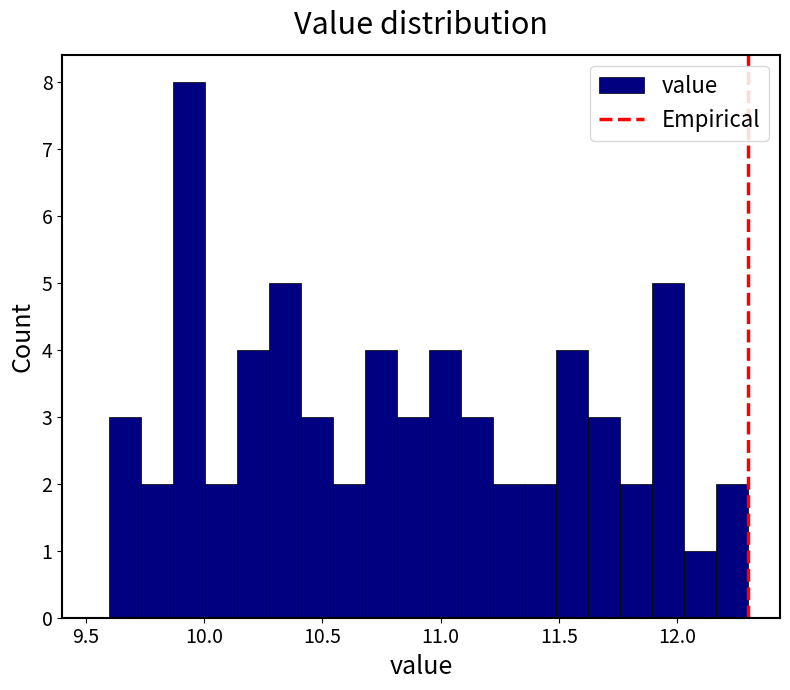

Around what value on the x-axis is the tallest bar? Give the approximate position of its centre, as read against the axis.

9.95